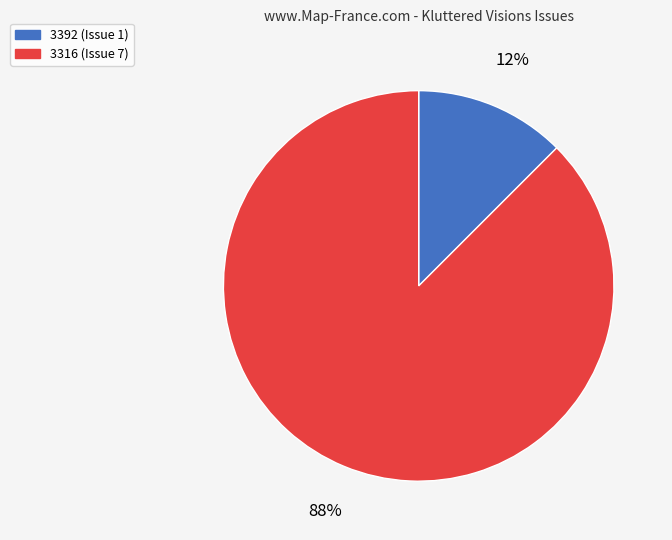

Which has a higher value, 3392 (Issue 1) or 3316 (Issue 7)?

3316 (Issue 7)